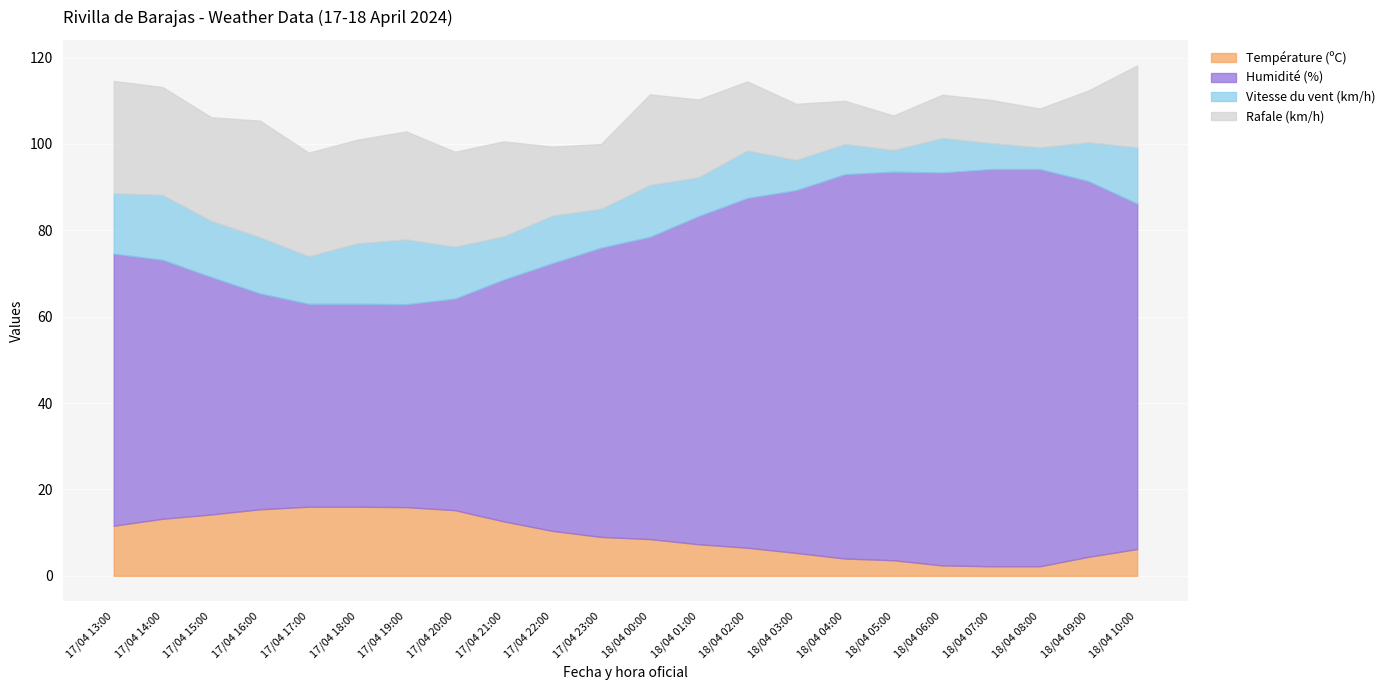

What are all the series names shown in the legend?

Température (ºC), Humidité (%), Vitesse du vent (km/h), Rafale (km/h)